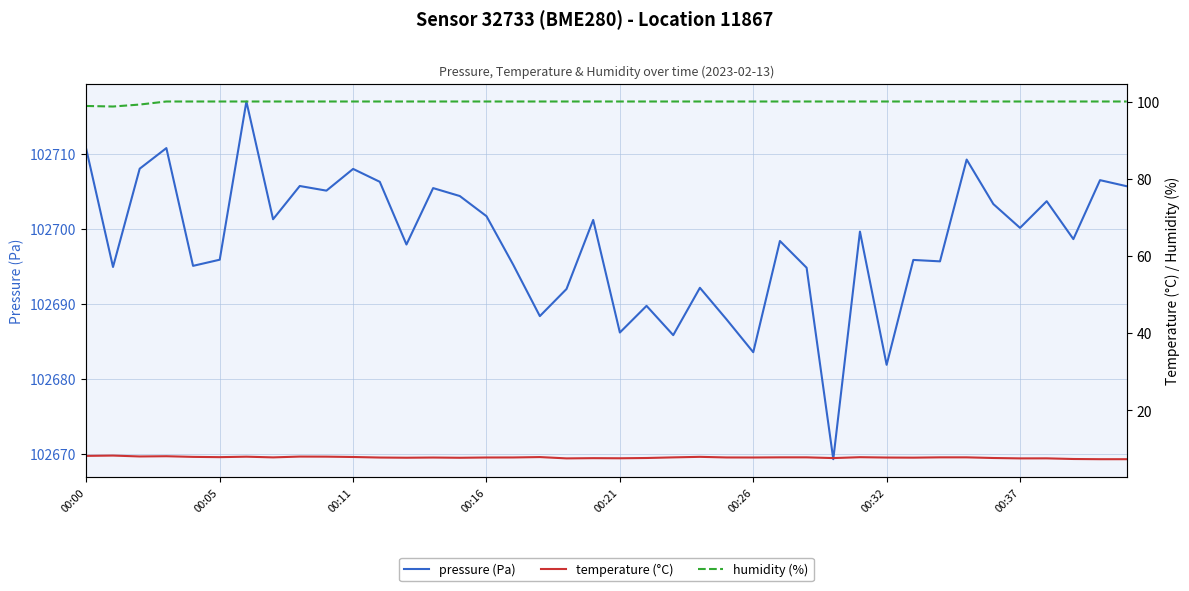

What is the total value across all series at 24?

102795.7